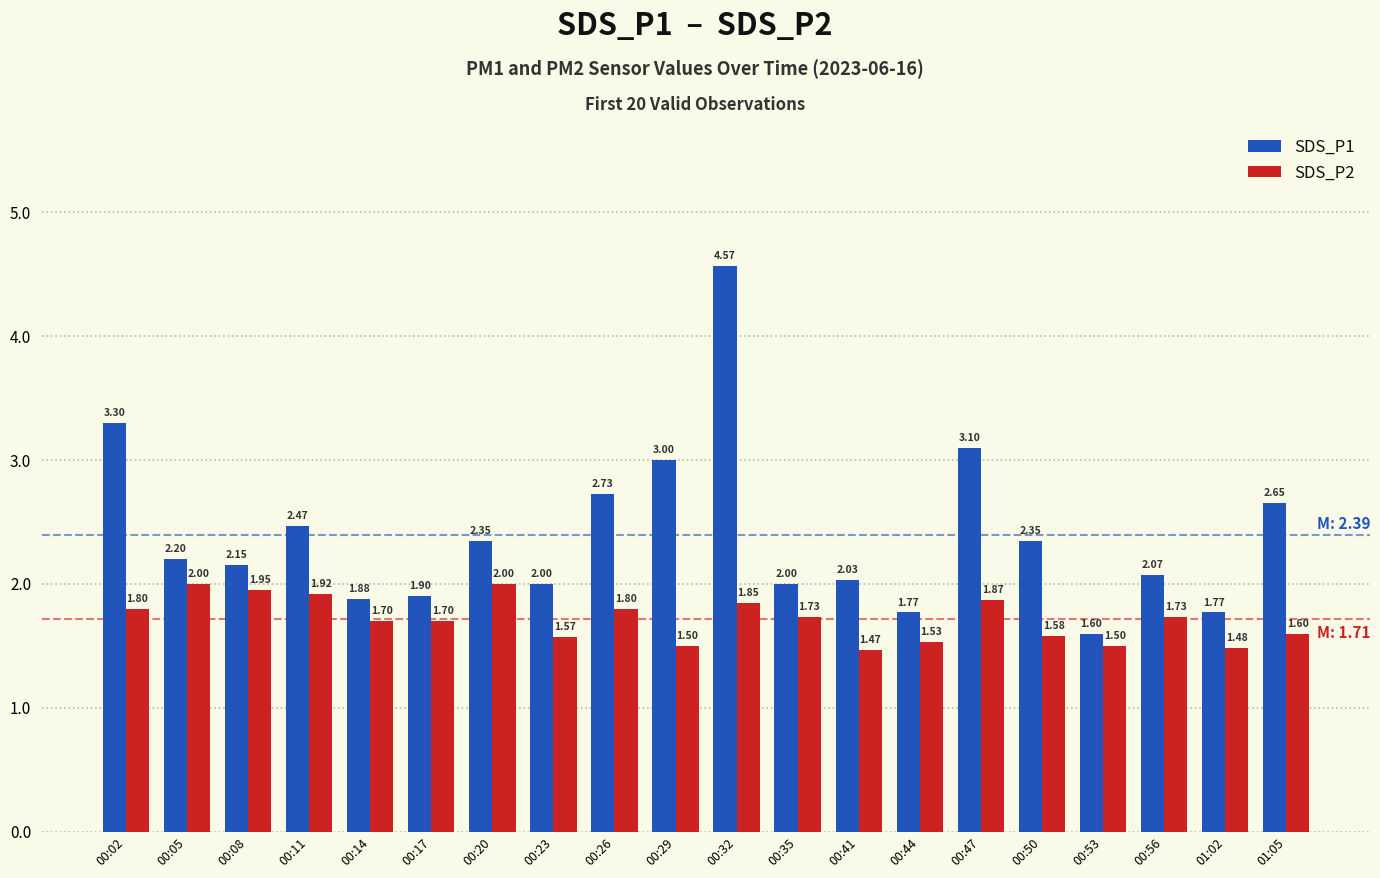

List the series in order of their overall mean, highest first.

SDS_P1, SDS_P2